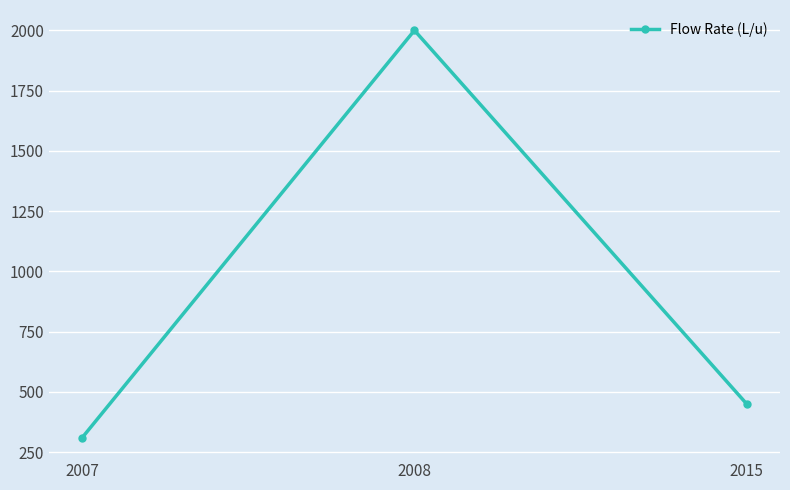

What is the change in value from 2008 to 2015?

-1550